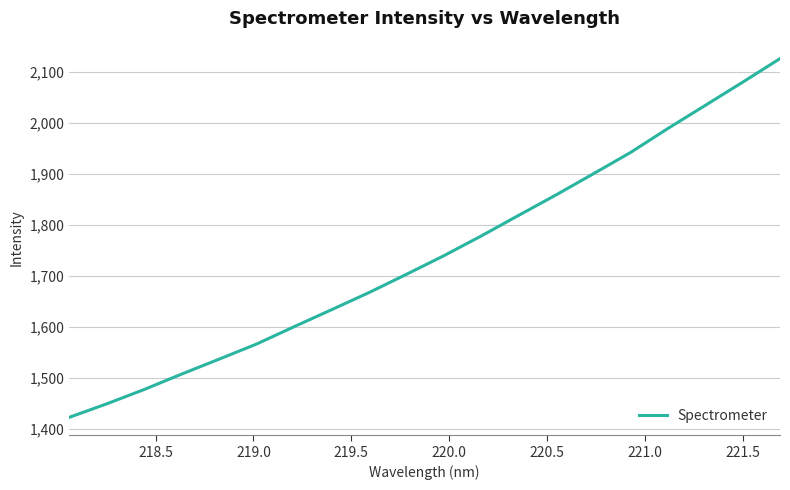

What is the difference between the maximum and minimum values?

704.2